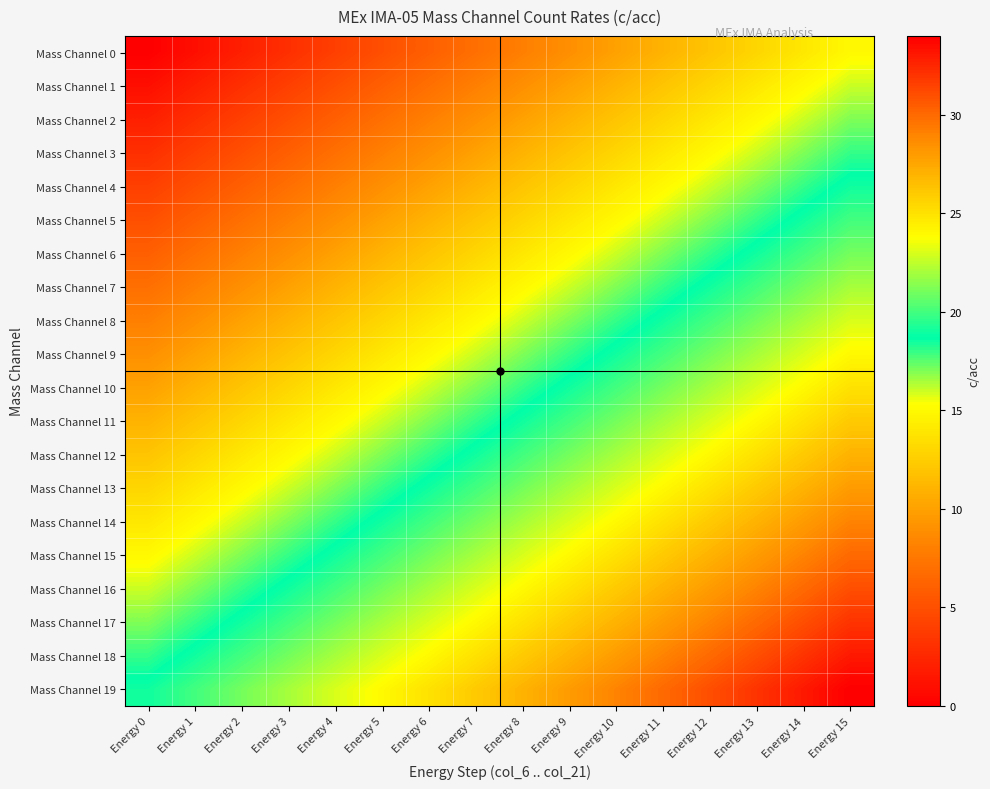

List the series in order of their peak value, lowest first.

Mass Channel 0, Mass Channel 1, Mass Channel 2, Mass Channel 3, Mass Channel 4, Mass Channel 5, Mass Channel 6, Mass Channel 7, Mass Channel 8, Mass Channel 9, Mass Channel 10, Mass Channel 11, Mass Channel 12, Mass Channel 13, Mass Channel 14, Mass Channel 15, Mass Channel 16, Mass Channel 17, Mass Channel 18, Mass Channel 19